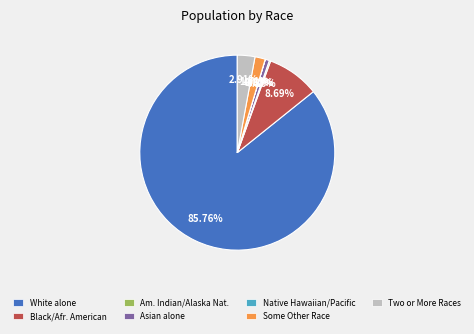

Is there a majority slice in this chart?

Yes